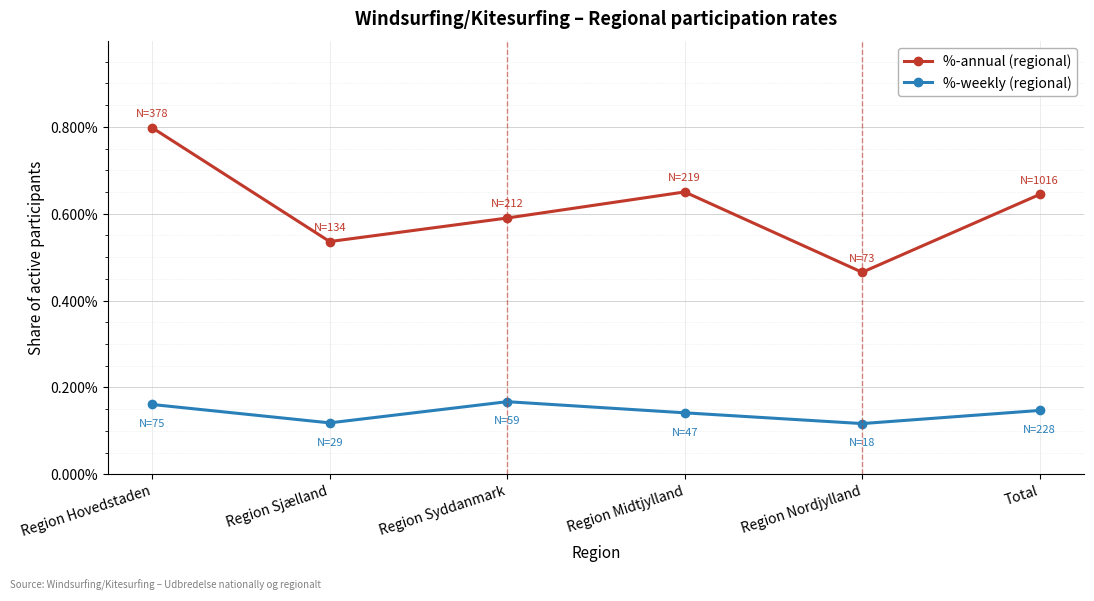

True or false: %-weekly (regional) has more than 2 interior local peaks.

False